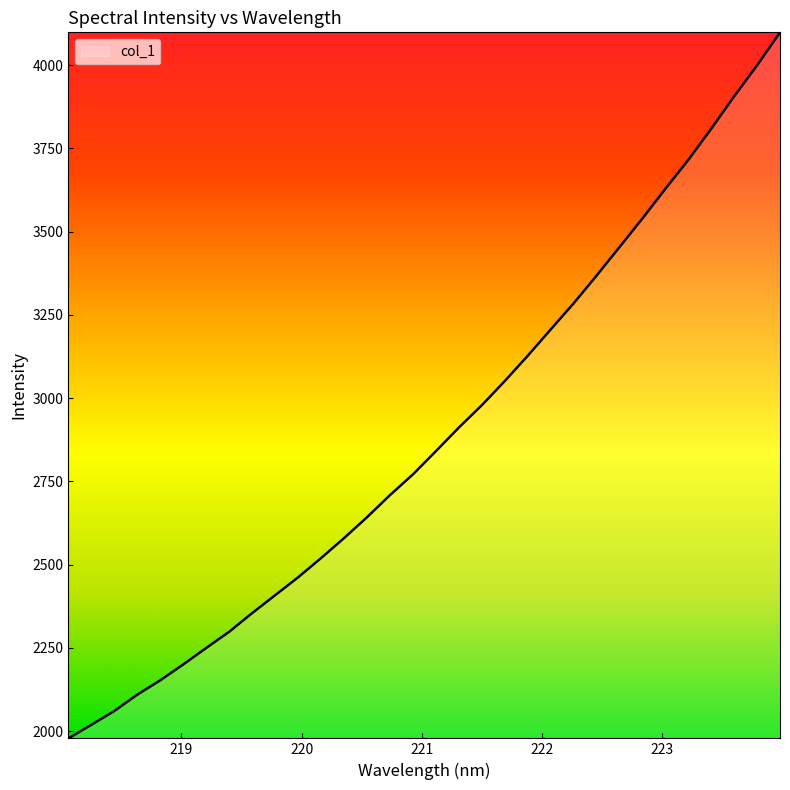

What is the difference between the maximum and minimum values?

2120.5